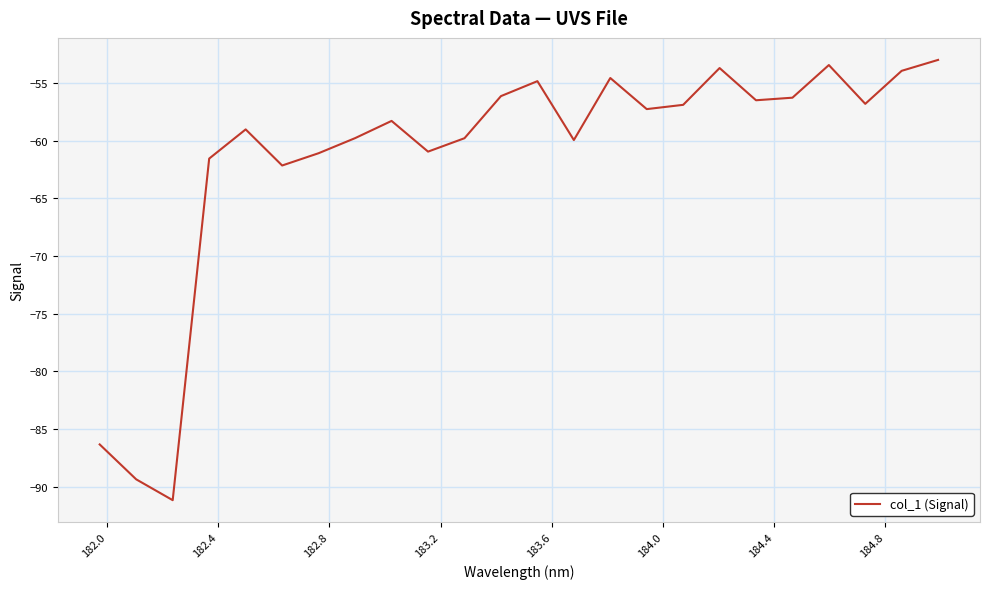

What is the difference between the maximum and minimum values?

38.2